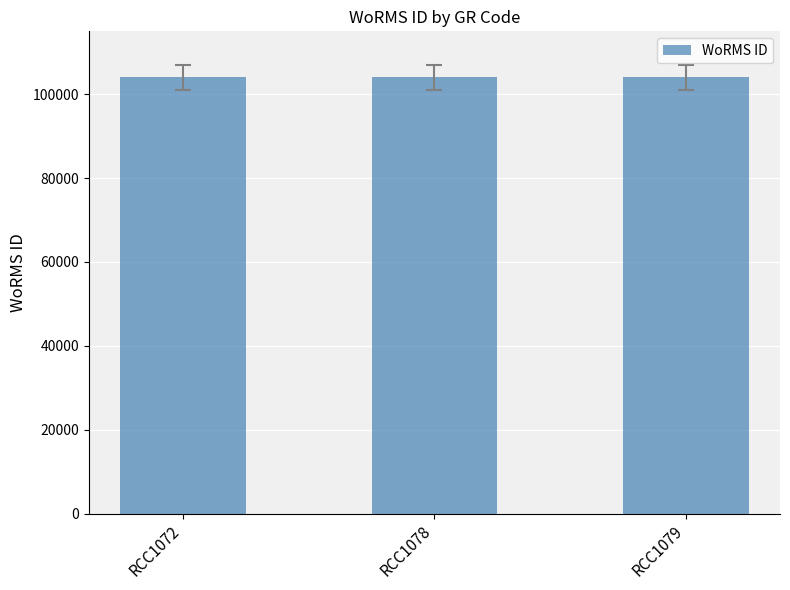

What is the minimum value shown in the chart?

103991